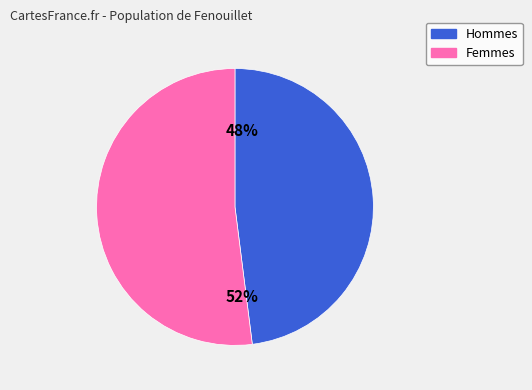

Is there a majority slice in this chart?

Yes